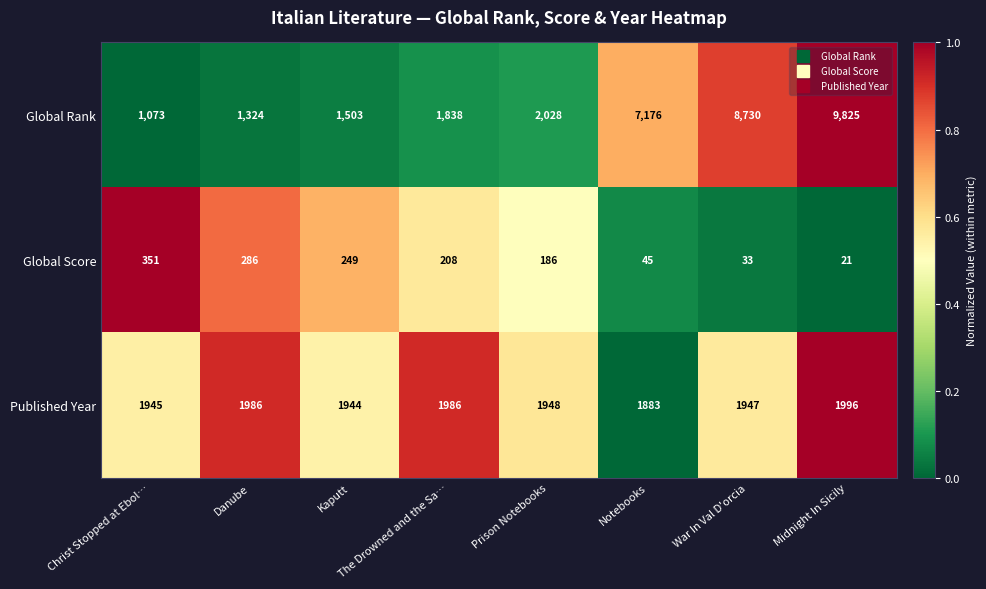

Which series has the widest spread of values?

Global Rank